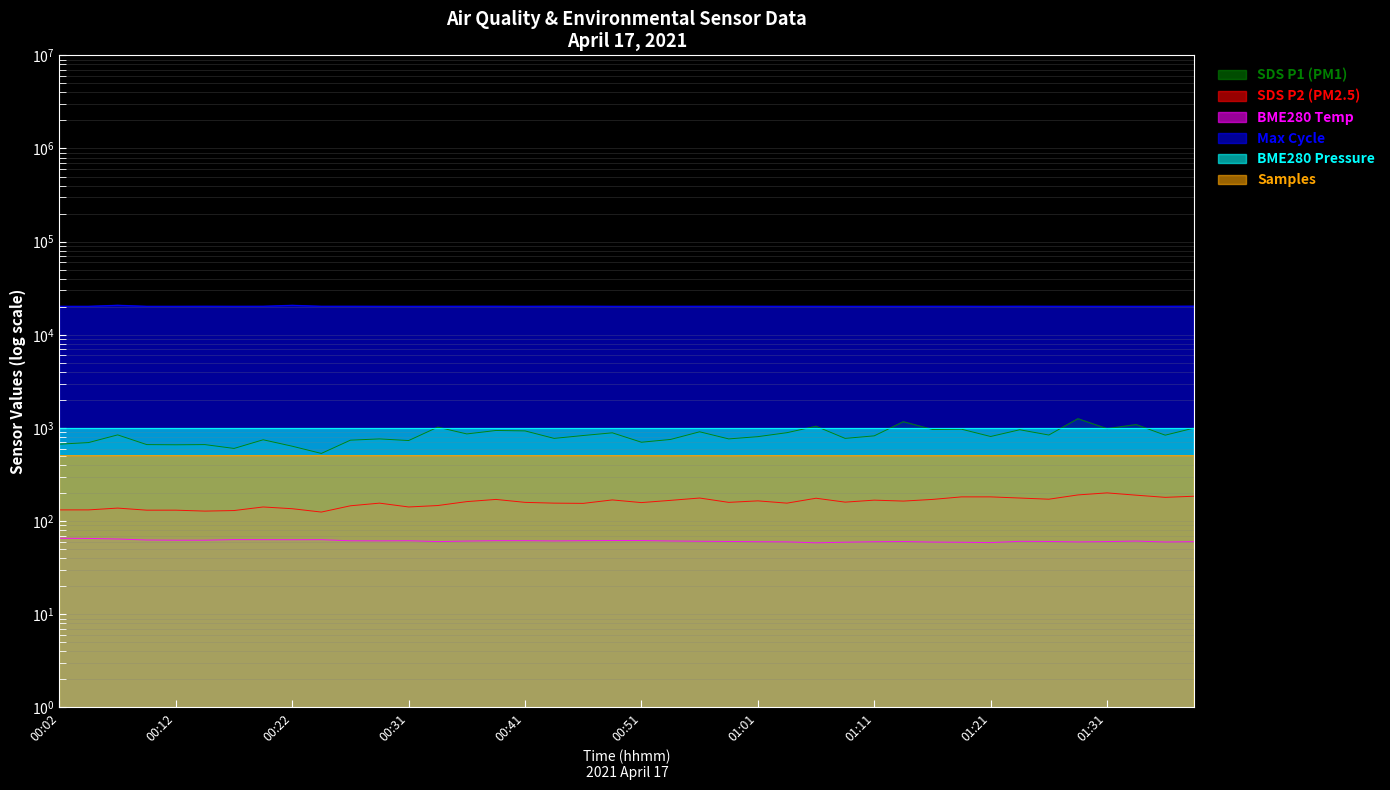

What is the minimum value shown in the chart?

58.5